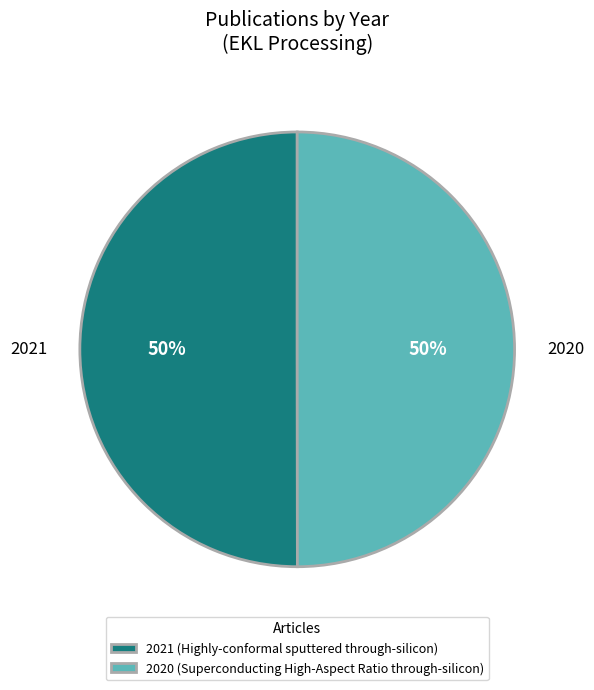

Is it true that 2021 (Highly-conformal sputtered through-silicon) is 50% of the pie?

True